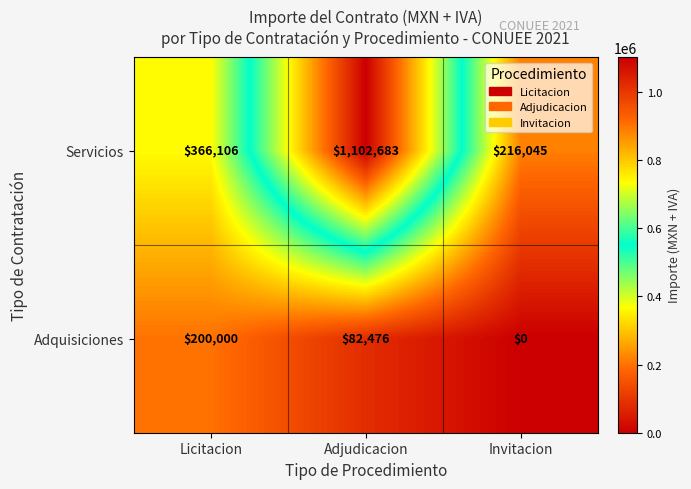

Is it true that Servicios equals 216045 at Invitacion?

True